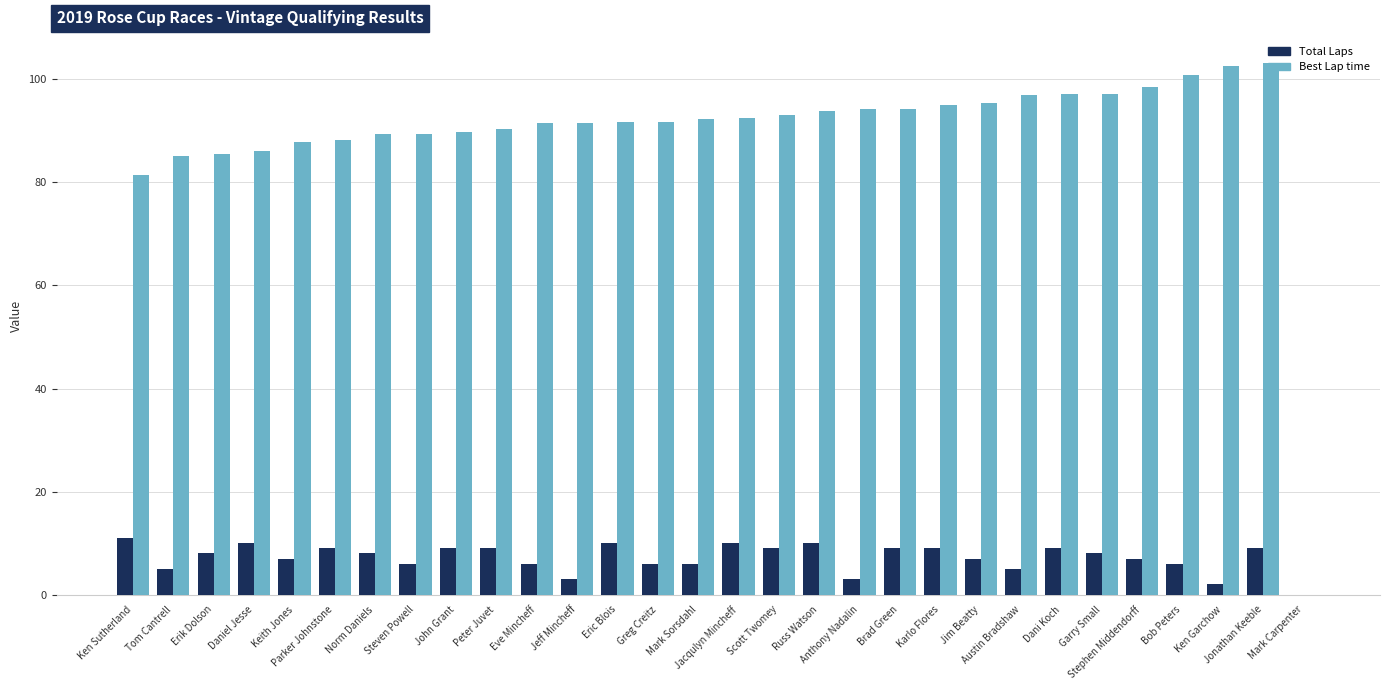

Which series has the largest total across all categories?

Best Lap time